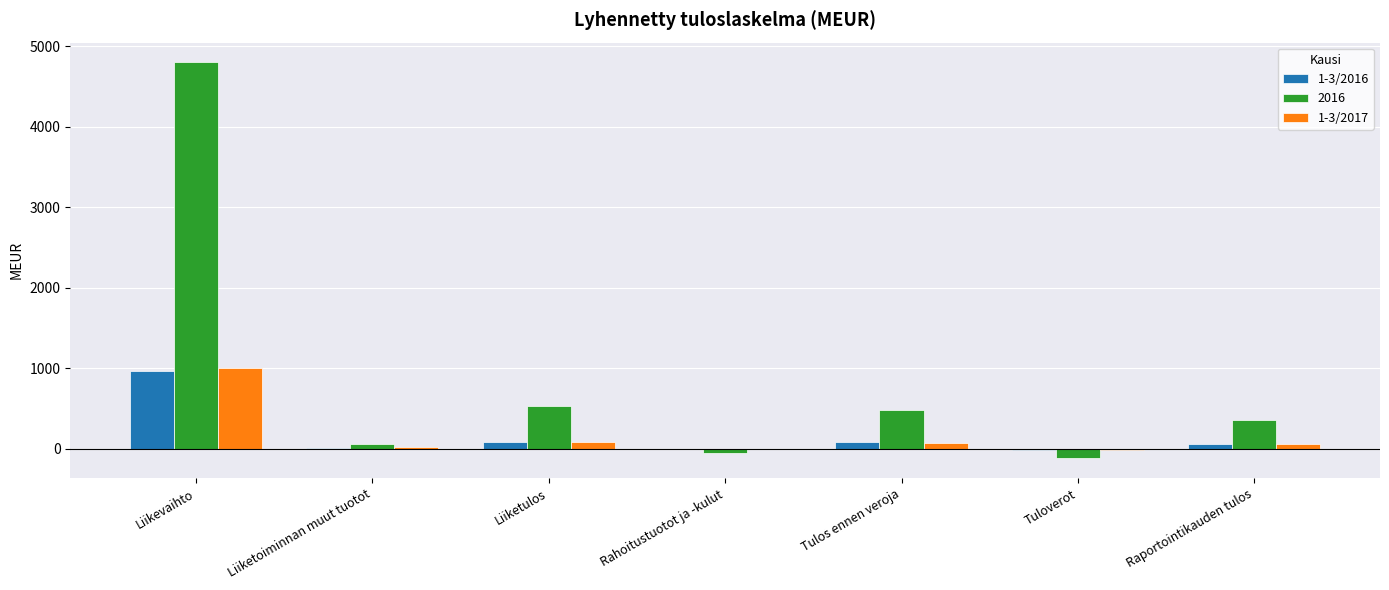

What is the spread (max minus min) of values at Liiketulos?

452